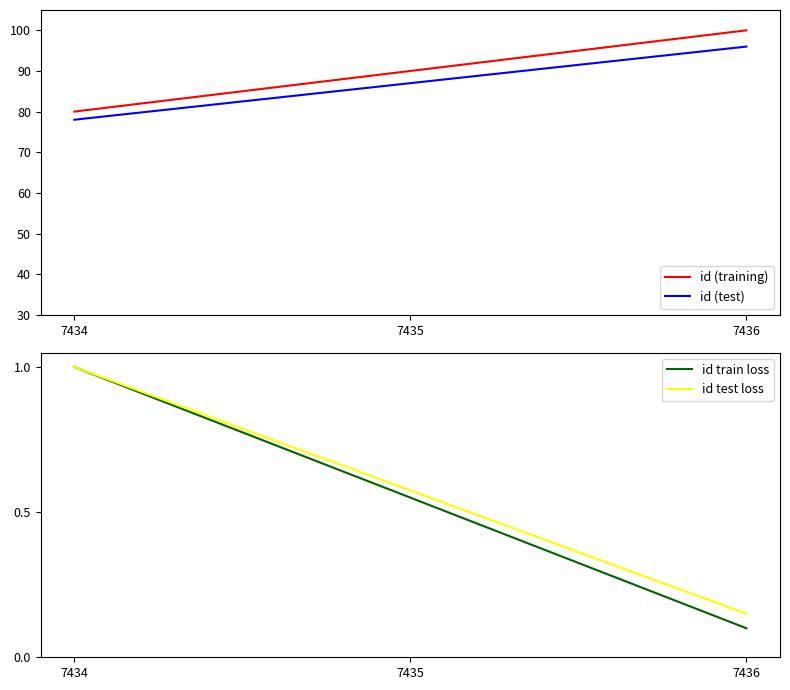

What is the average value of the id (training) series?

90